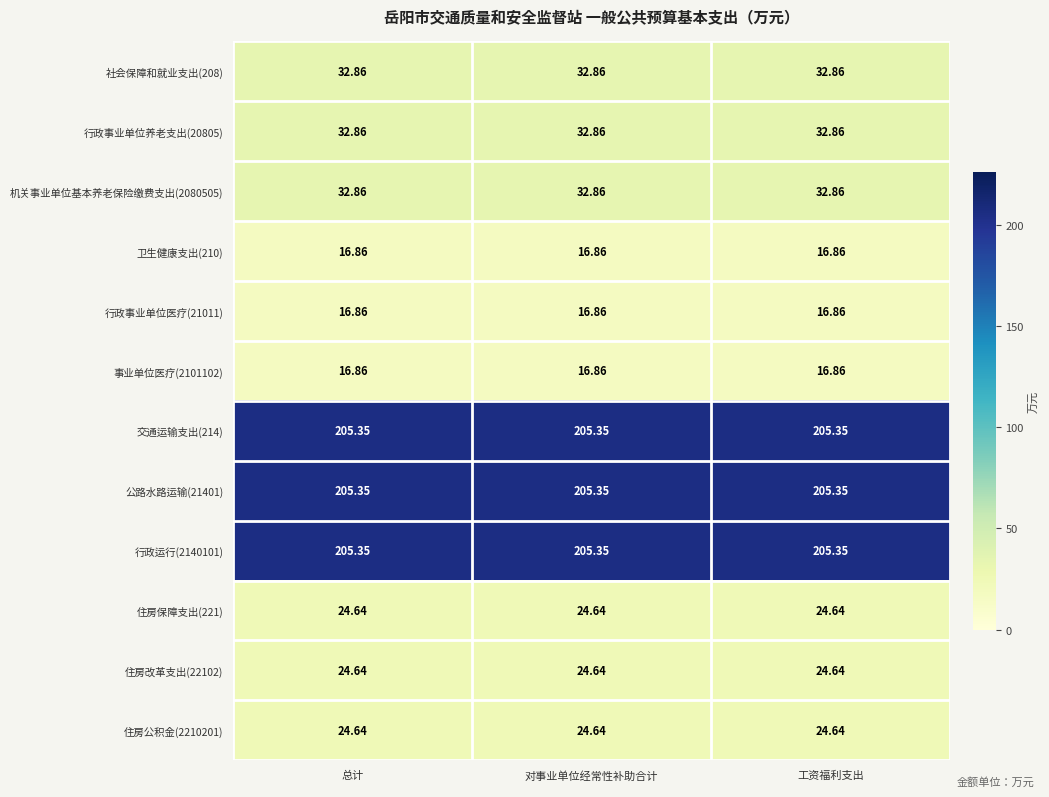

Is the value of 行政事业单位养老支出(20805) at 总计 greater than the value of 交通运输支出(214) at 对事业单位经常性补助合计?

No